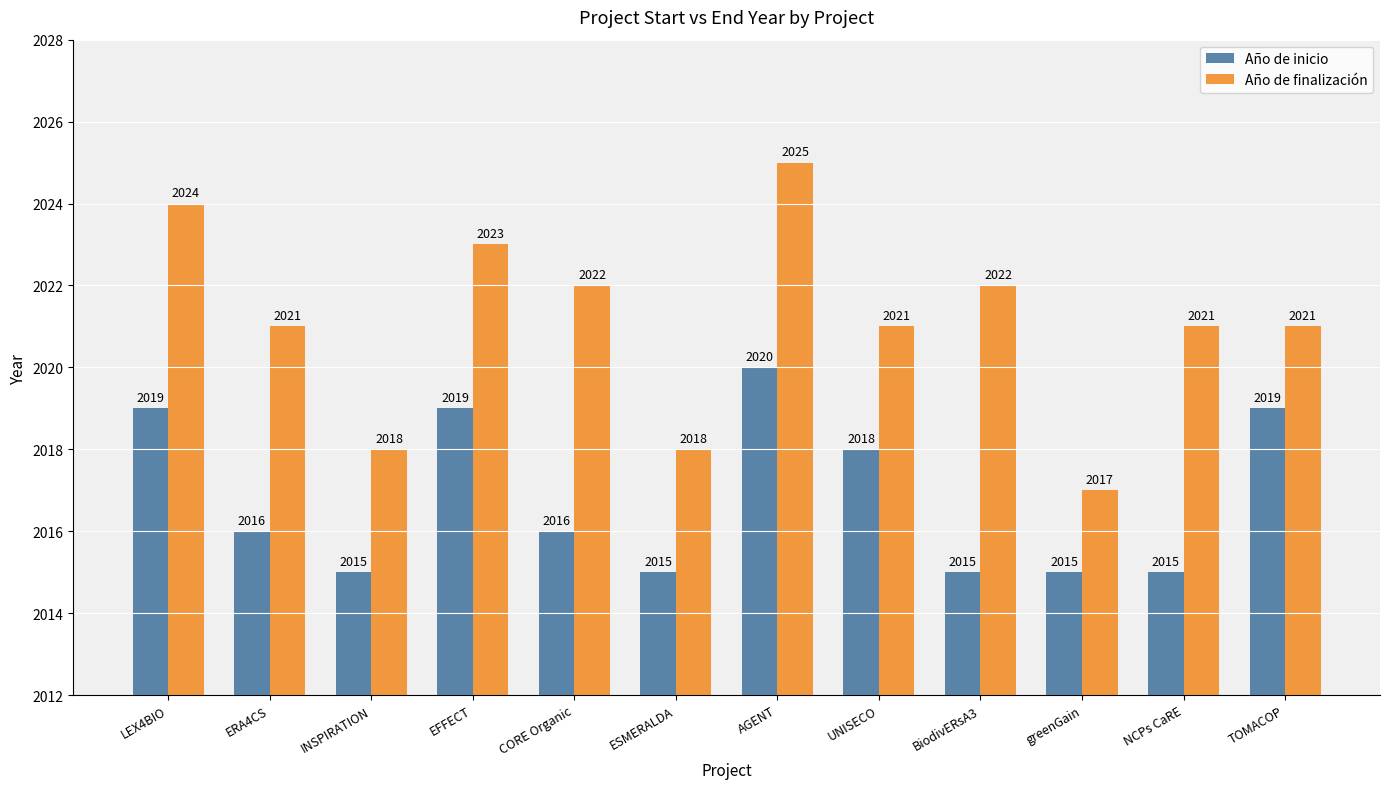

At which label does Año de finalización reach its peak?

AGENT